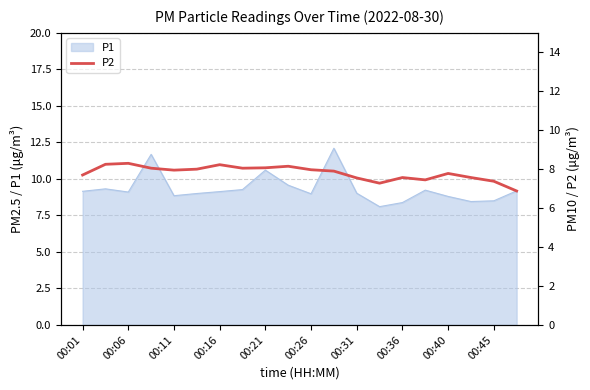

Is it true that P1 equals 8.4 at 00:36?

True